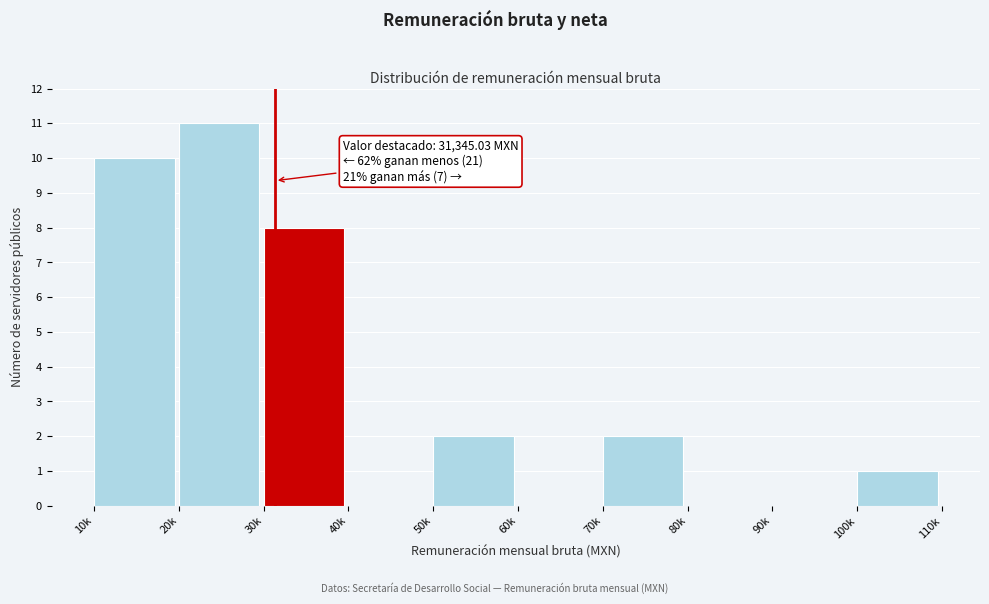

Reading left to right, extract all data points from this chart.

10k=10	20k=11	30k=8	40k=0	50k=2	60k=0	70k=2	80k=0	90k=0	100k=1